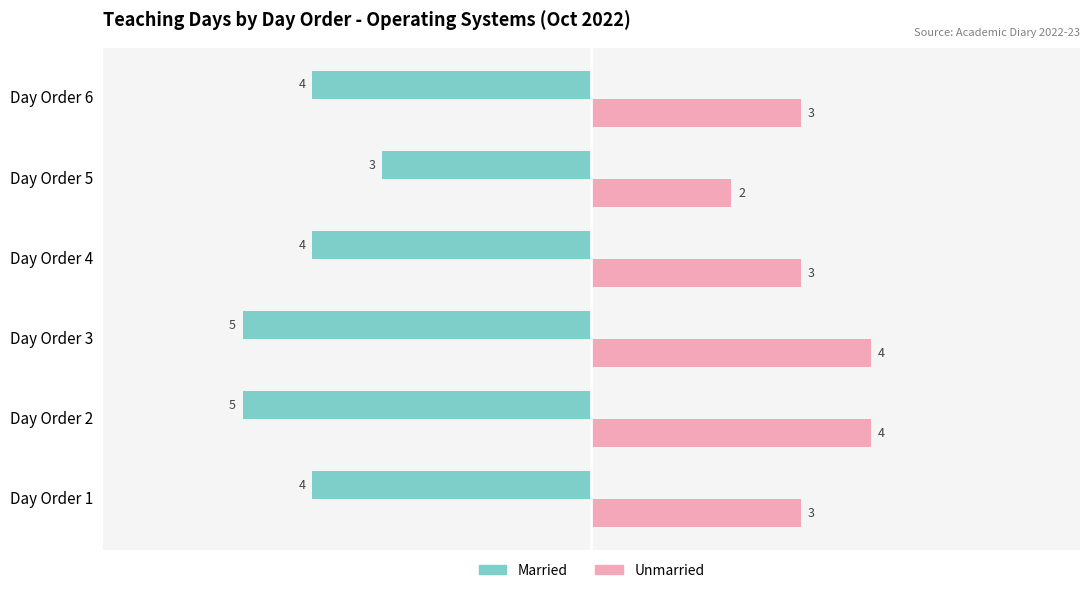

At how many categories does at least one series exceed 0?

6